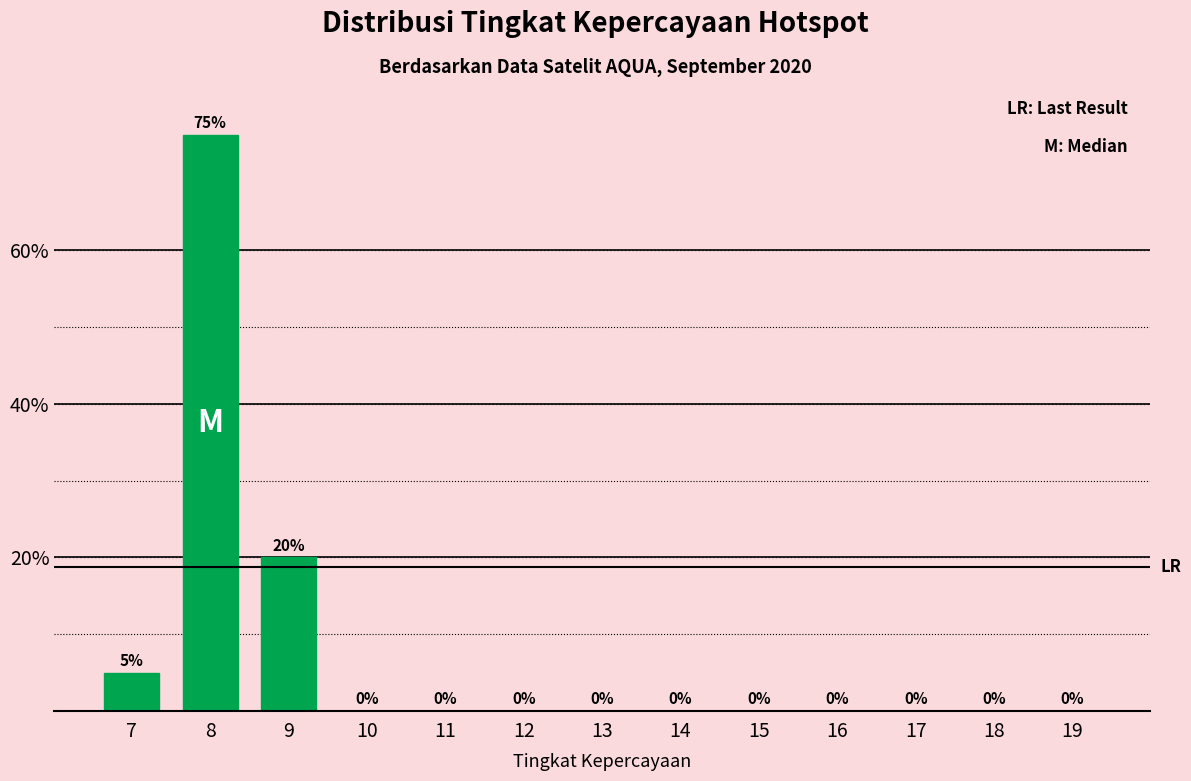

Reading right to left, transcribe all the data shown in this chart.

19=0	18=0	17=0	16=0	15=0	14=0	13=0	12=0	11=0	10=0	9=20	8=75	7=5